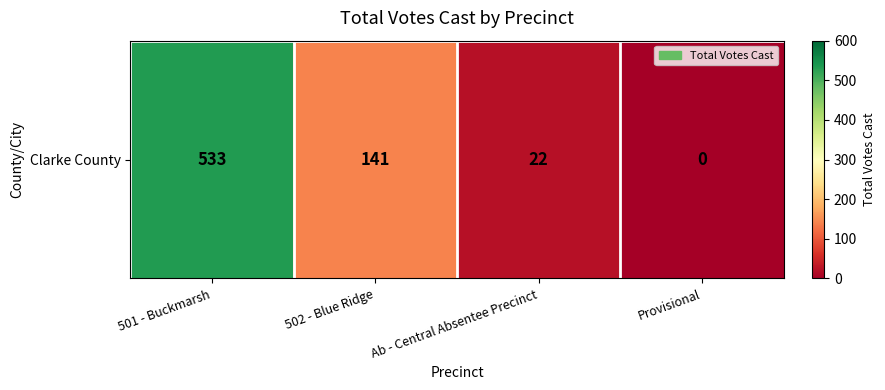

The value at 502 - Blue Ridge is 202. True or false?

False